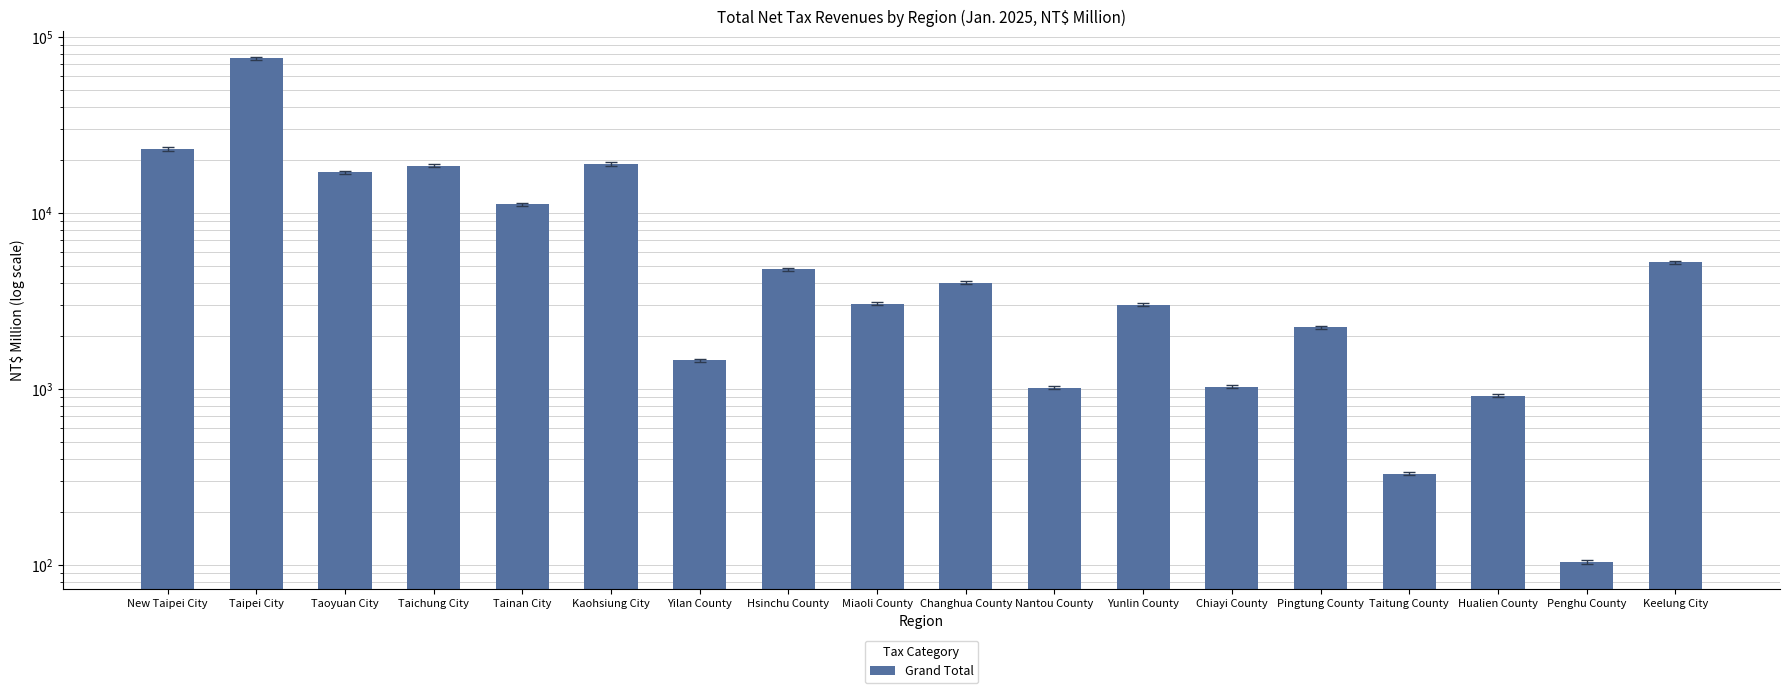

What is the smallest value displayed?

104